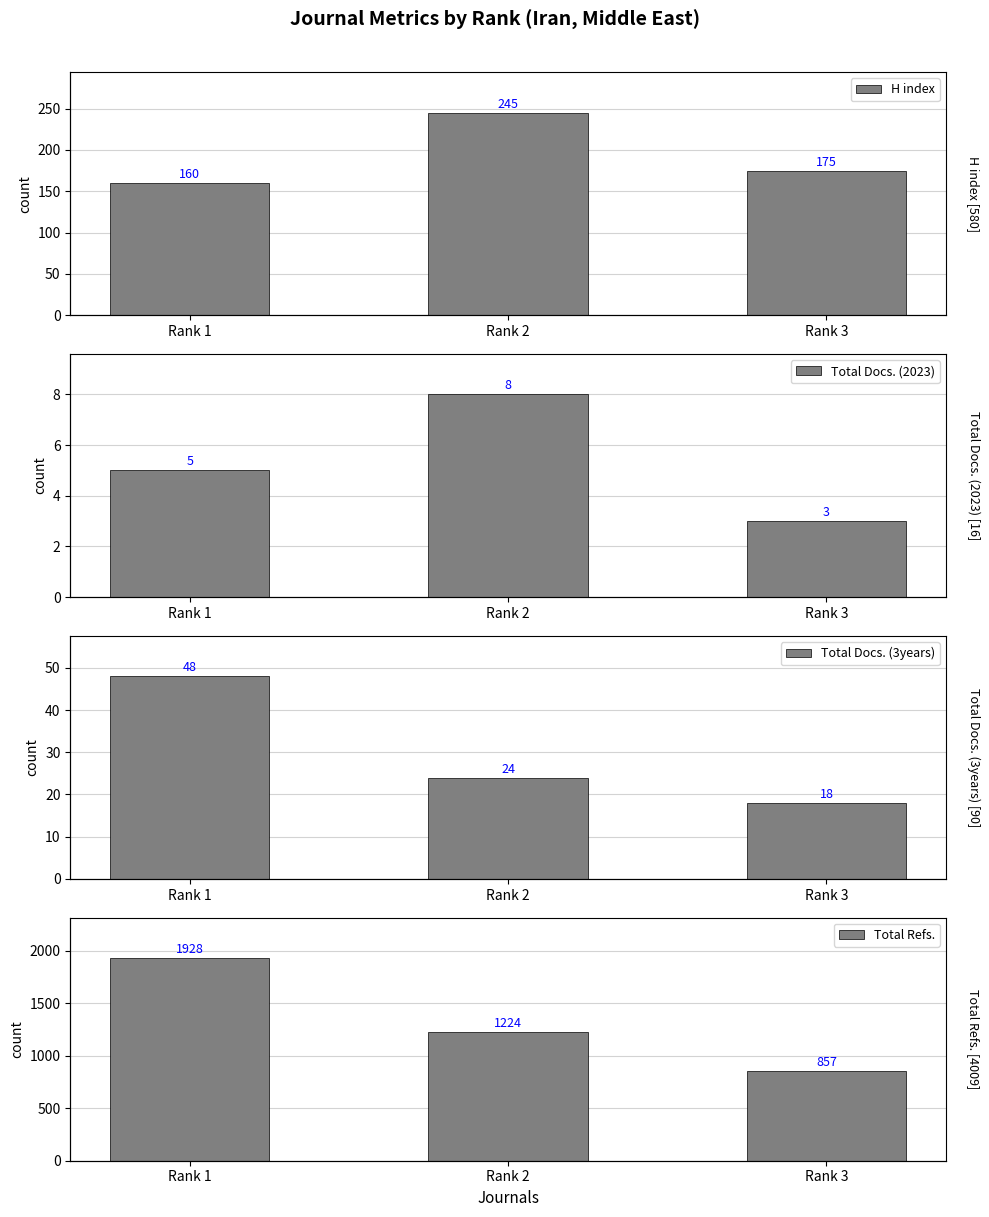

What is the smallest value displayed?

3